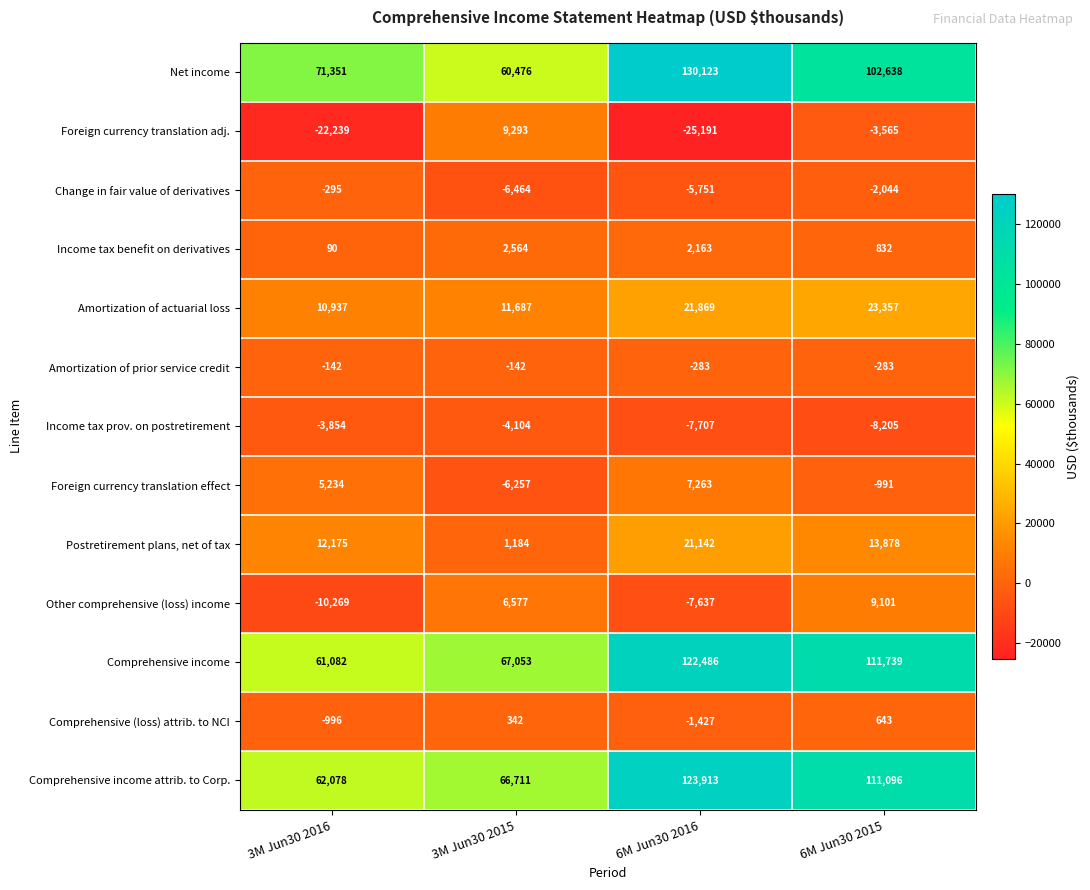

Which series changed the most between 3M Jun30 2016 and 3M Jun30 2015?

Foreign currency translation adj.